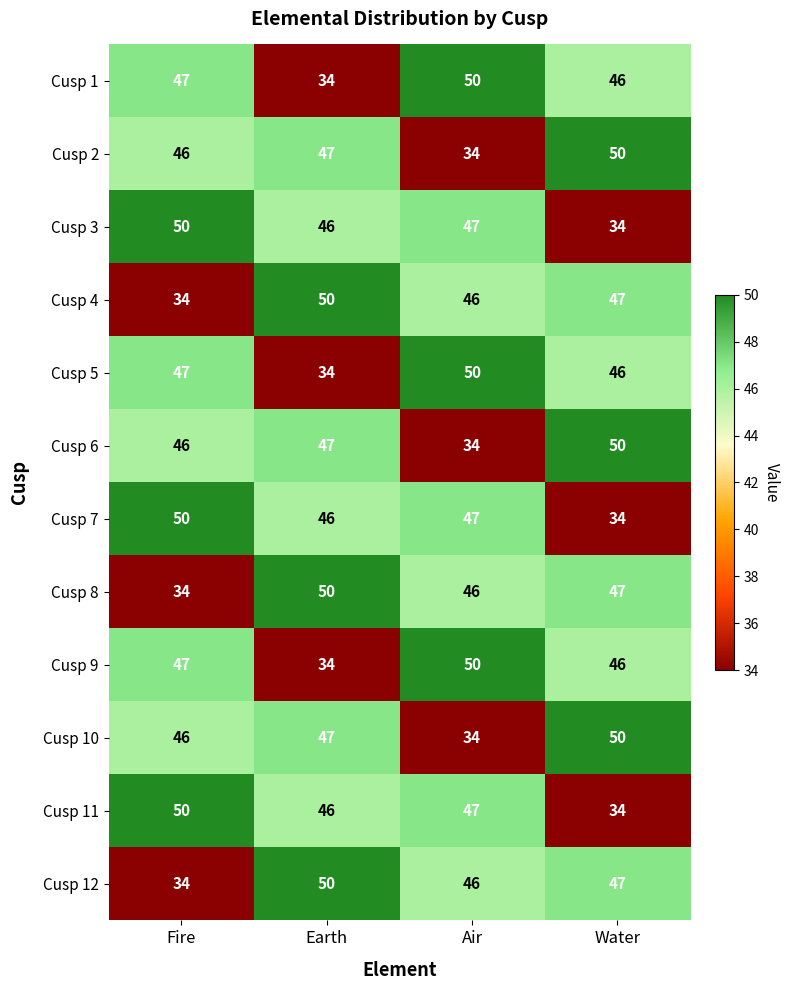

What is the approximate value of Cusp 11 at Water, to the nearest 10?

30